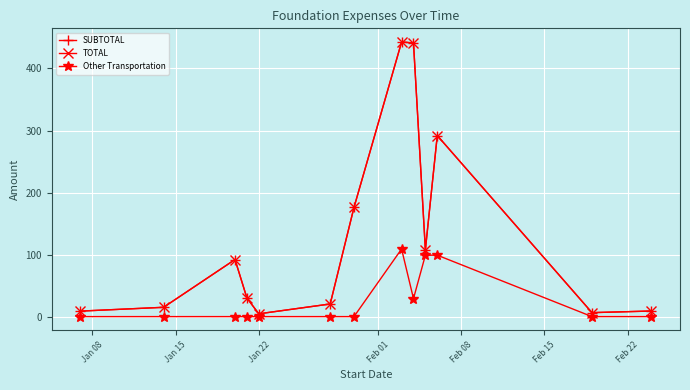

True or false: SUBTOTAL and Other Transportation cross at least once.

False